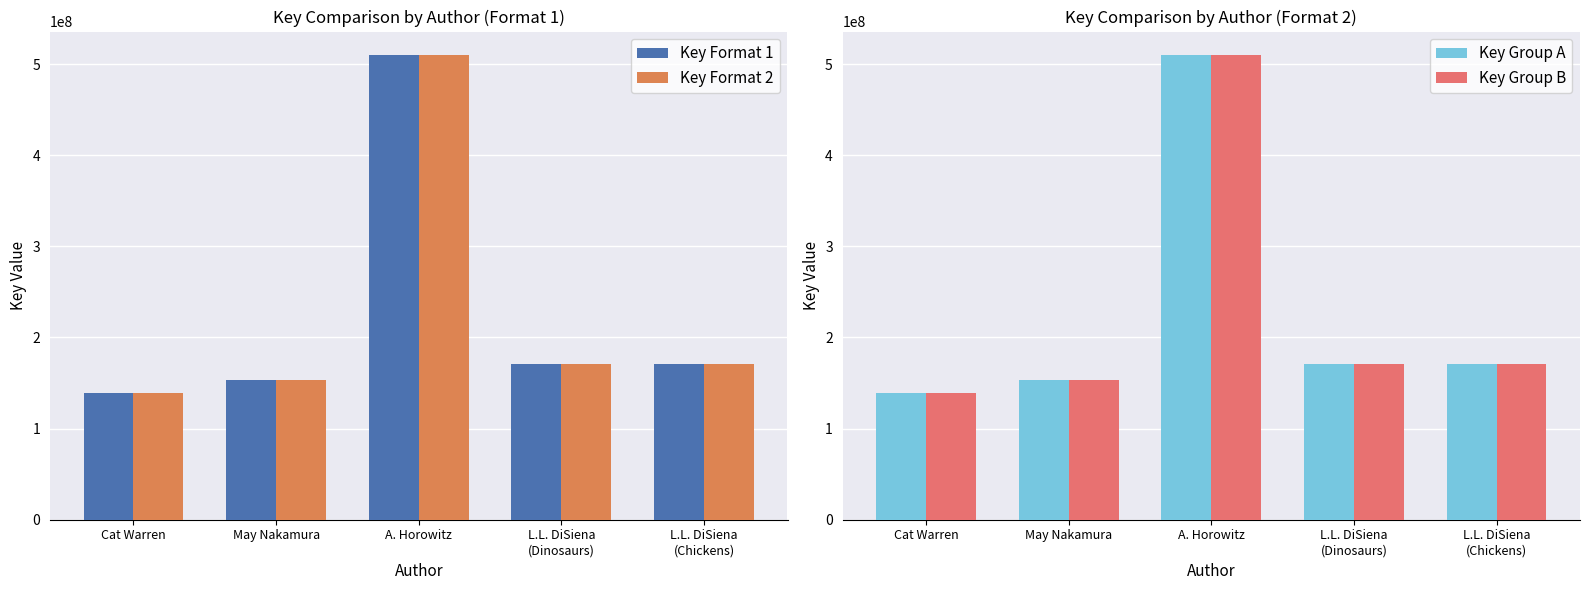

Between A. Horowitz and L.L. DiSiena
(Dinosaurs), which series saw the biggest shift?

Key Format 1